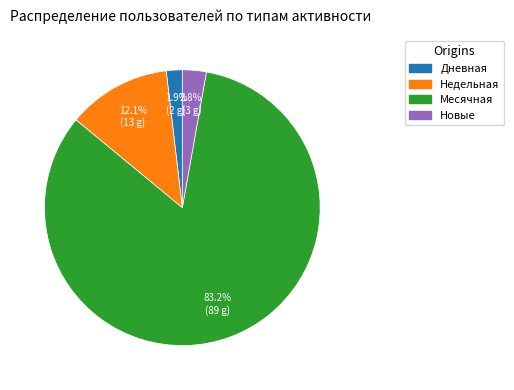

Is there a majority slice in this chart?

Yes